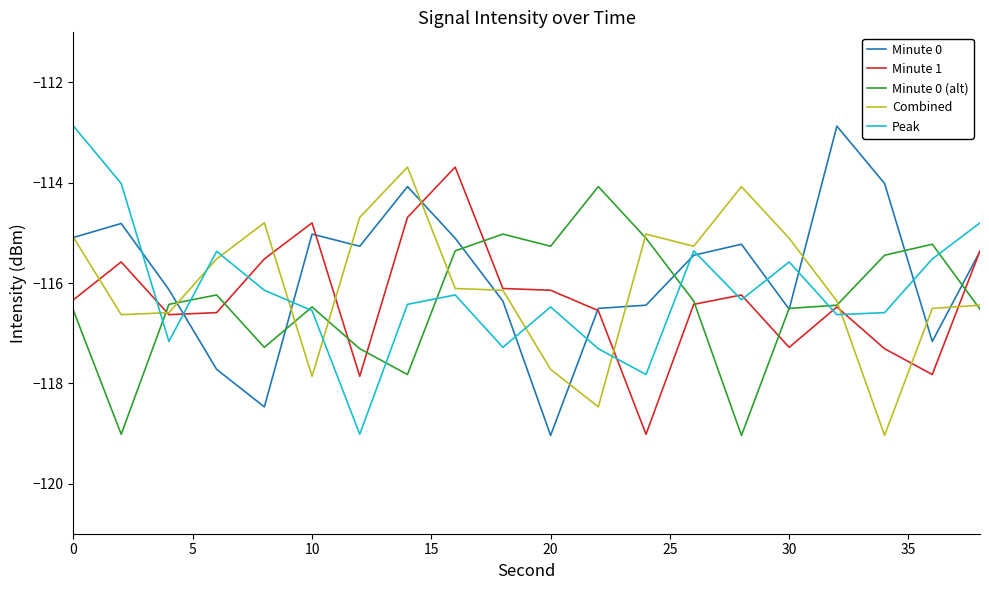

What is the lowest value of the Minute 0 series?

-119.0